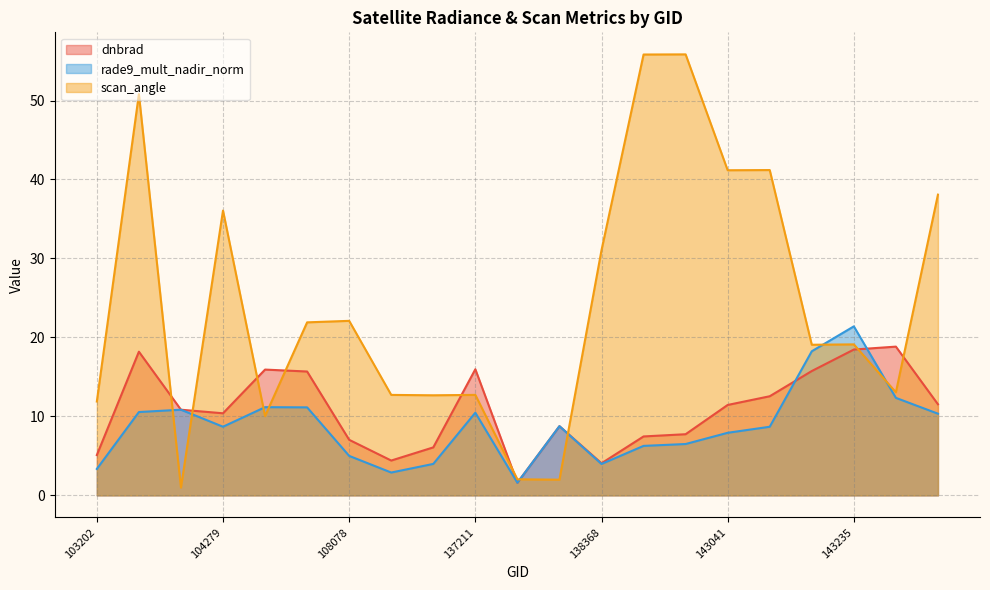

Which series has the widest spread of values?

scan_angle